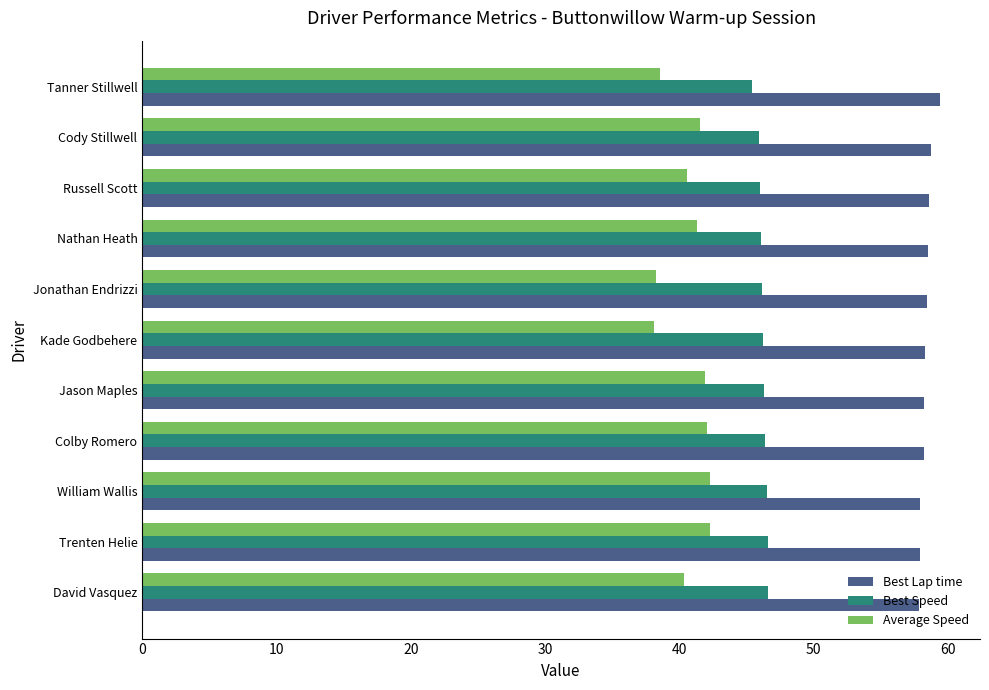

The value of Best Speed at Jonathan Endrizzi is 64.0. True or false?

False